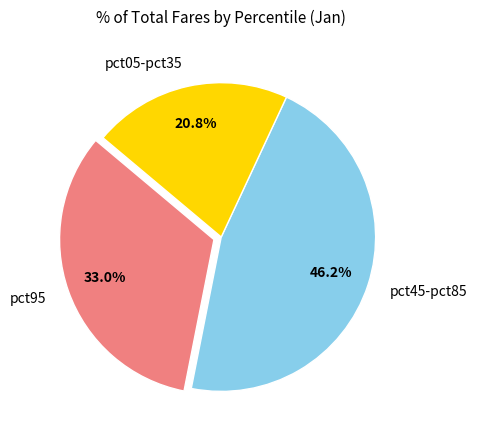

What percentage do pct05-pct35 and pct45-pct85 together represent?

67.0%